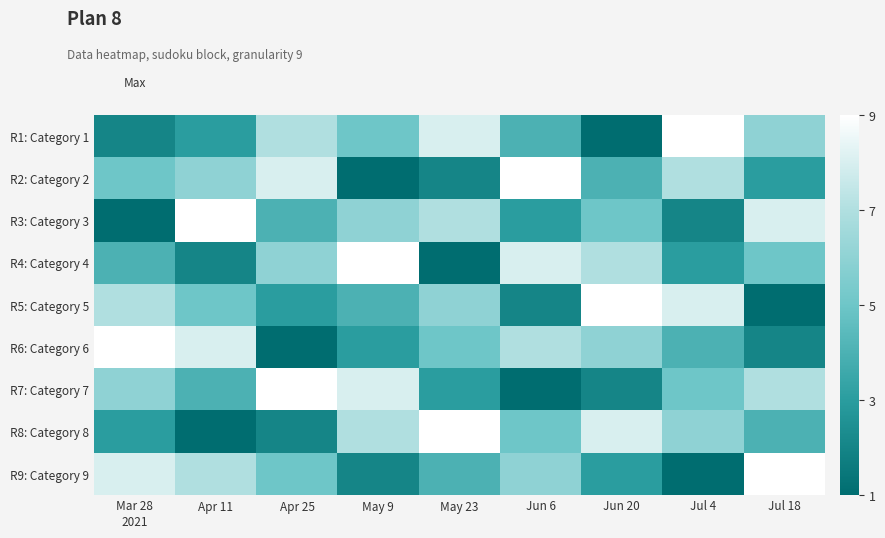

Which series has the widest spread of values?

R1: Category 1